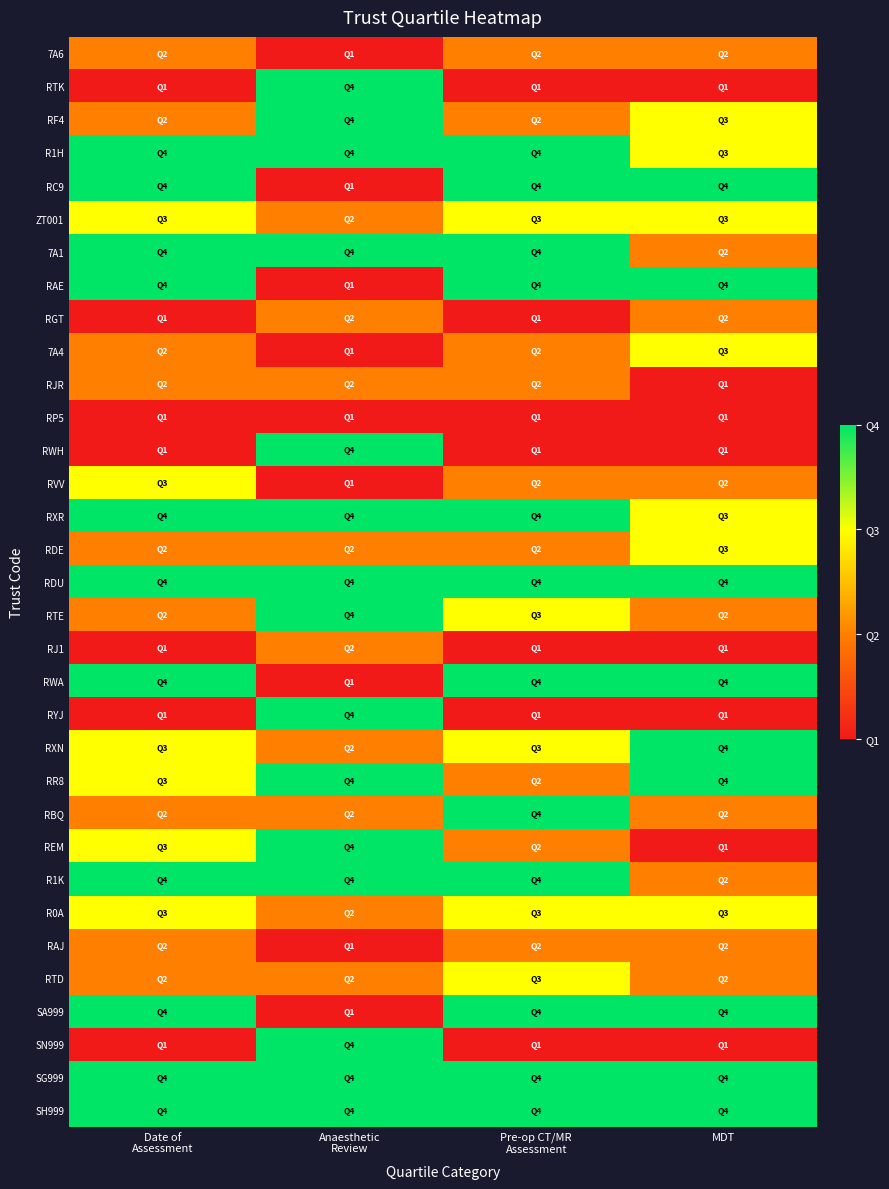

Which label corresponds to the smallest value in the chart?

Anaesthetic
Review